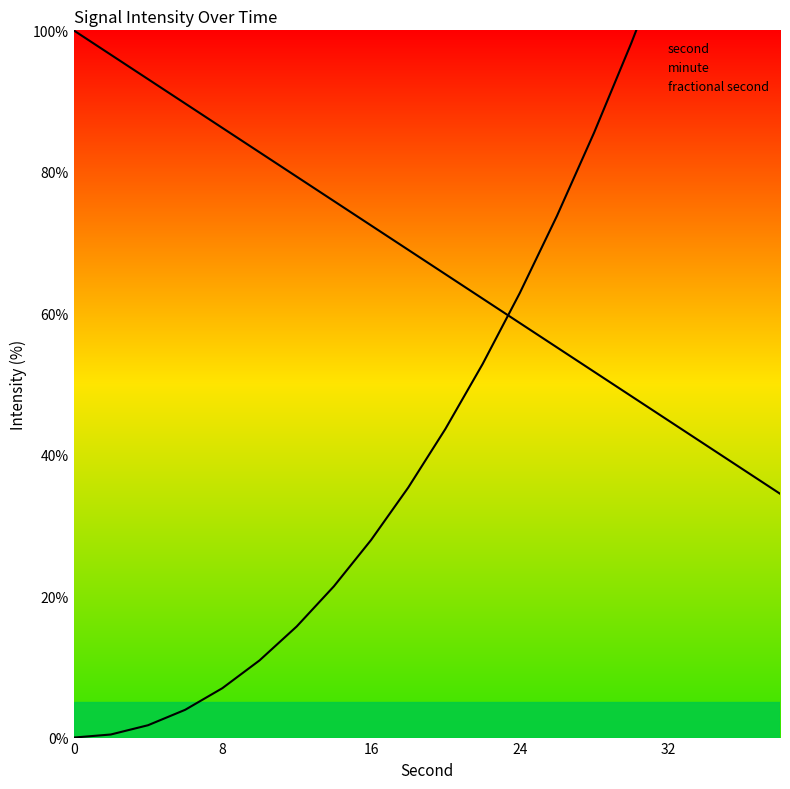

What is the maximum value shown in the chart?

157.6